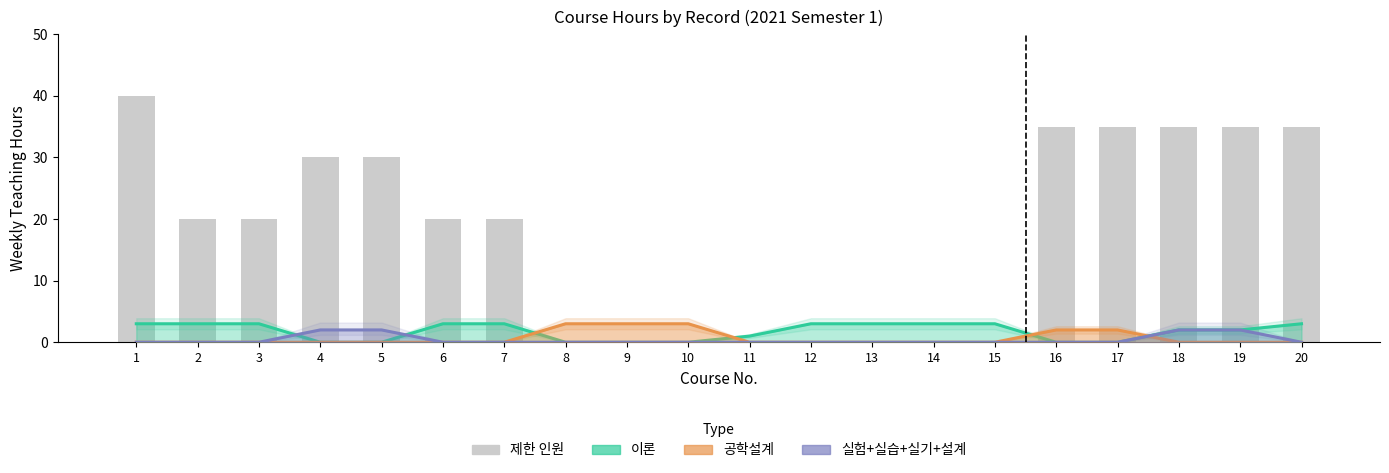

The value at 7 is 20. True or false?

True